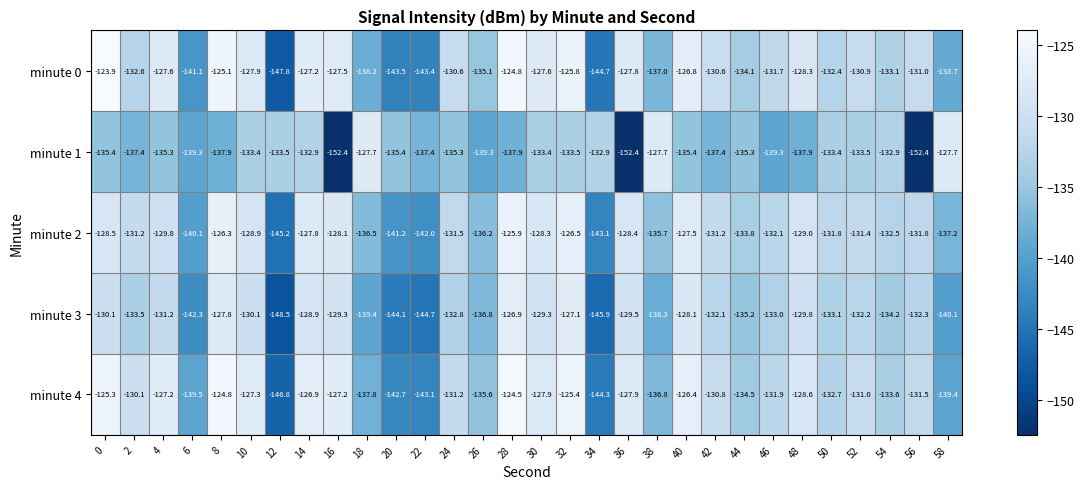

At 54, list the series in order from smallest to largest.

minute 3, minute 4, minute 0, minute 1, minute 2